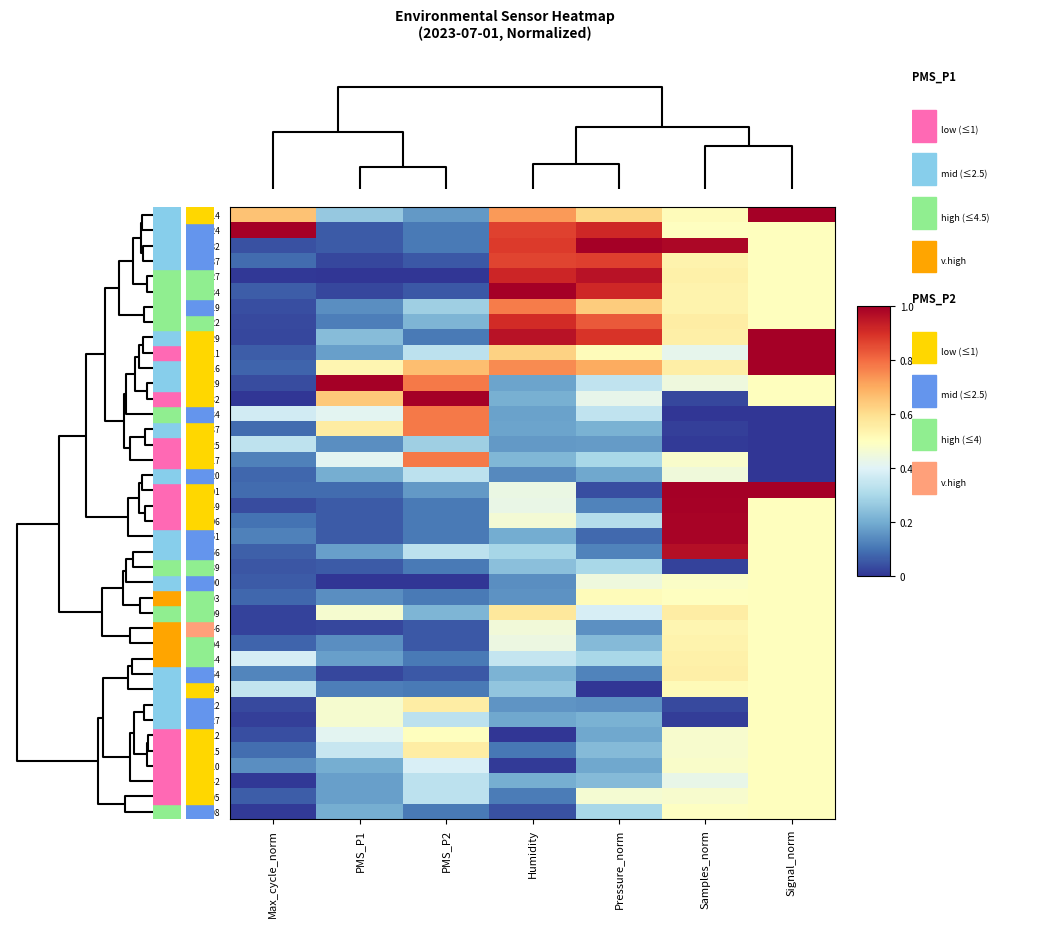

Which label corresponds to the largest value in the chart?

Signal_norm